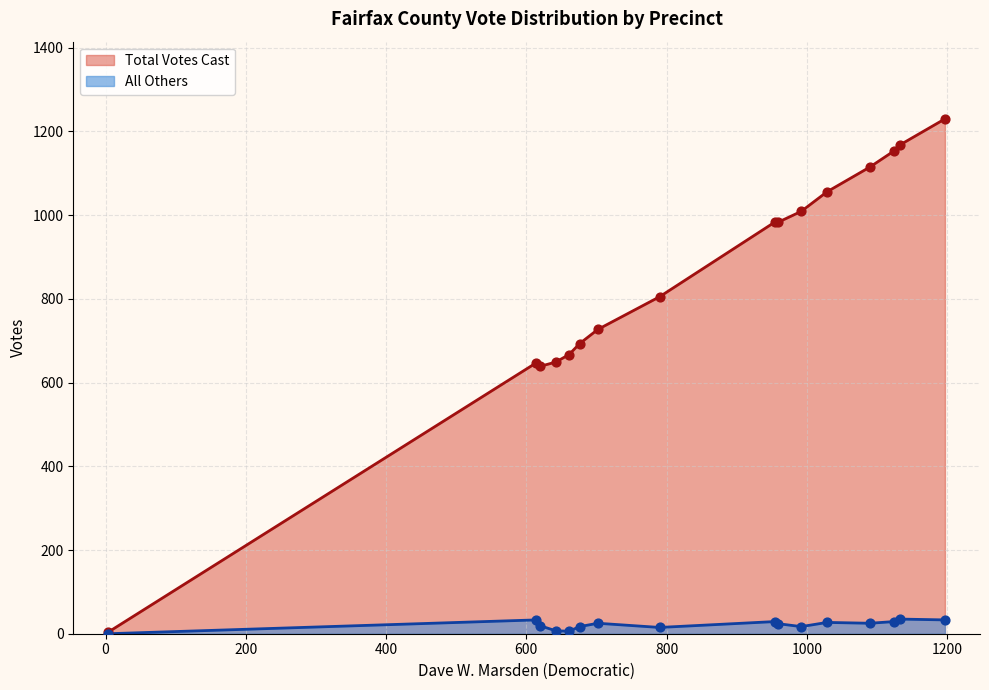

At how many categories does at least one series exceed 534?

15